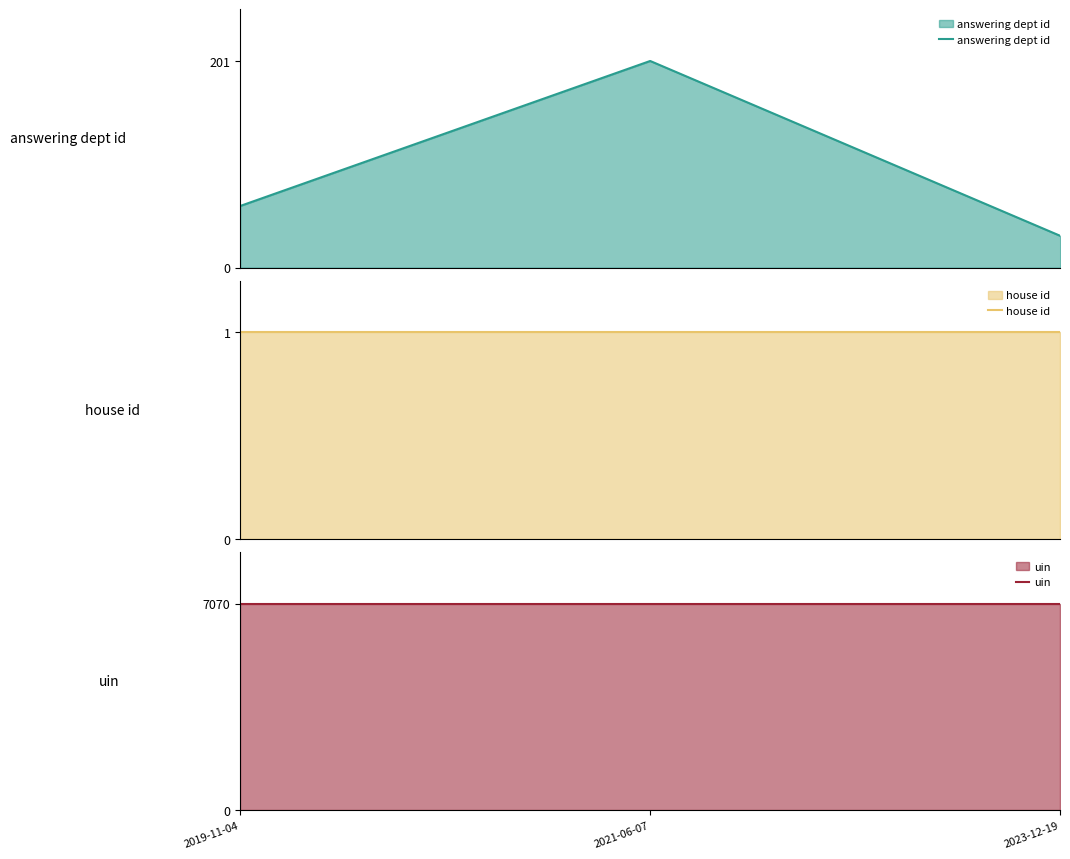

Which series has the largest total across all categories?

uin